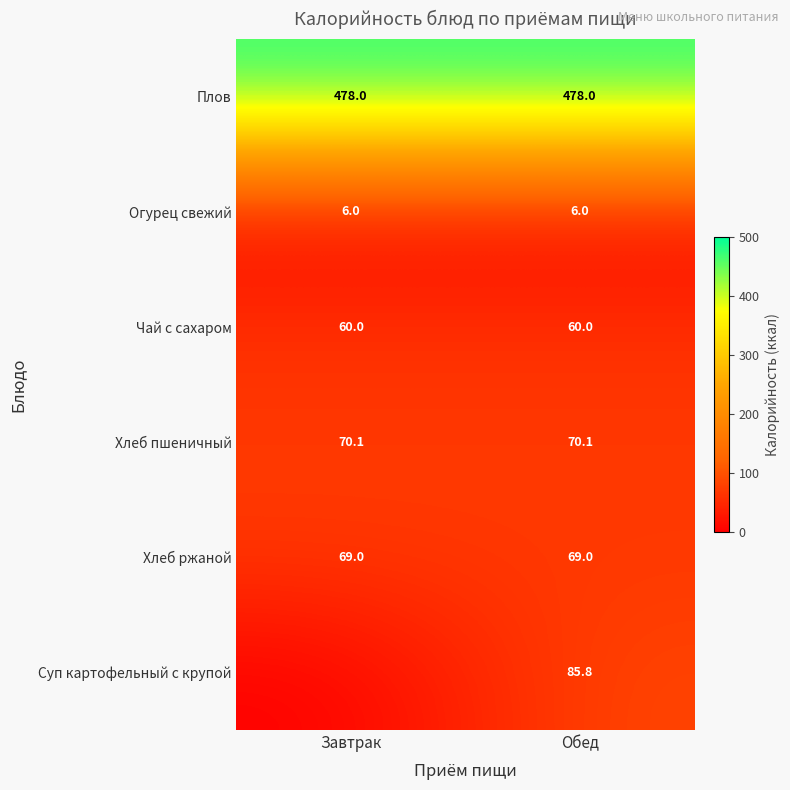

What is the highest value of the Огурец свежий series?

6.0